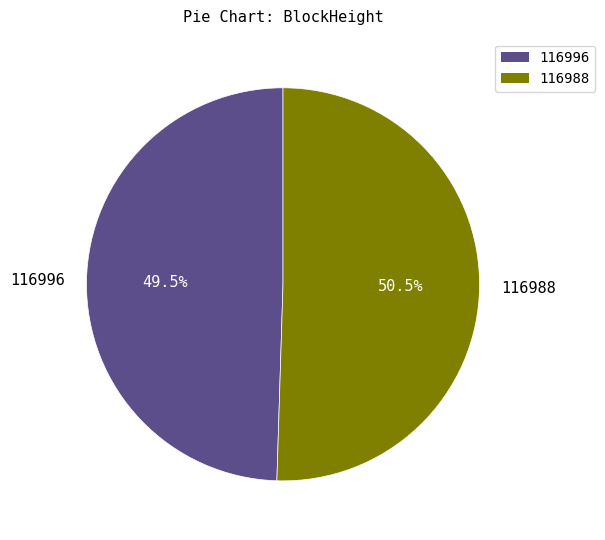

Do 116988 and 116996 together represent more than half of the pie?

Yes